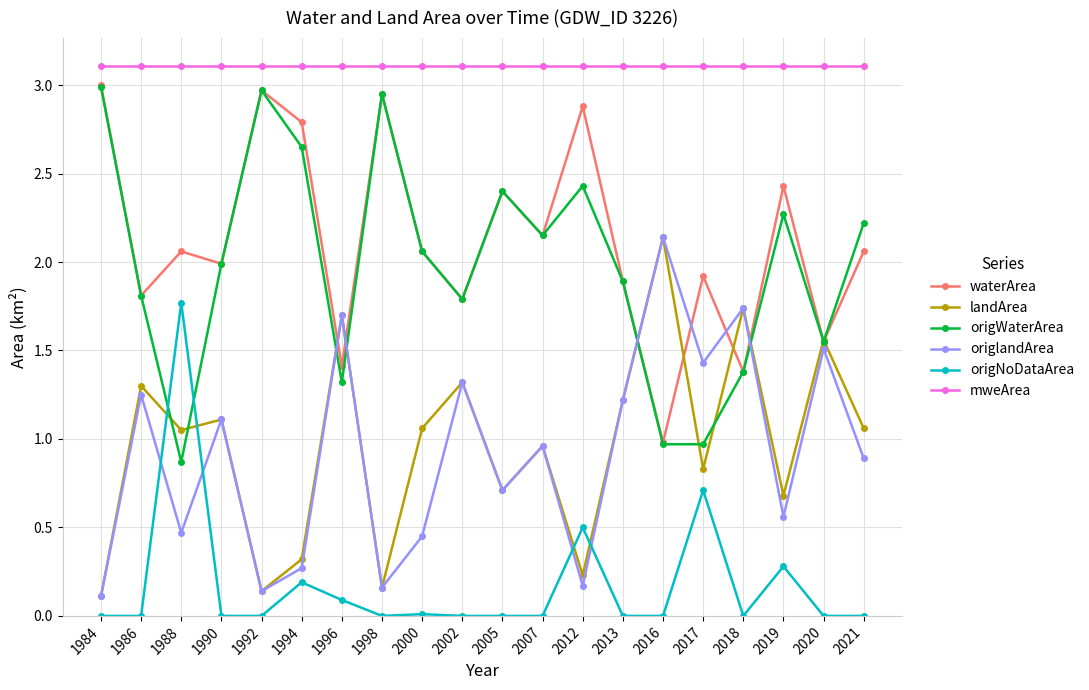

Which series has the widest spread of values?

origWaterArea